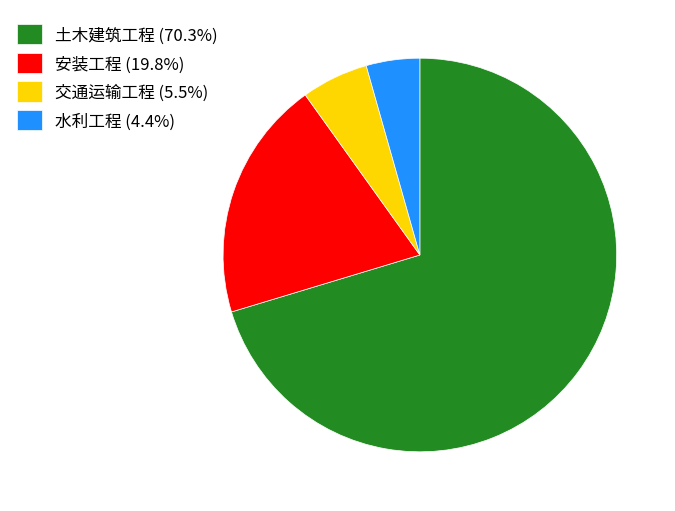

Does any single category account for the majority?

Yes